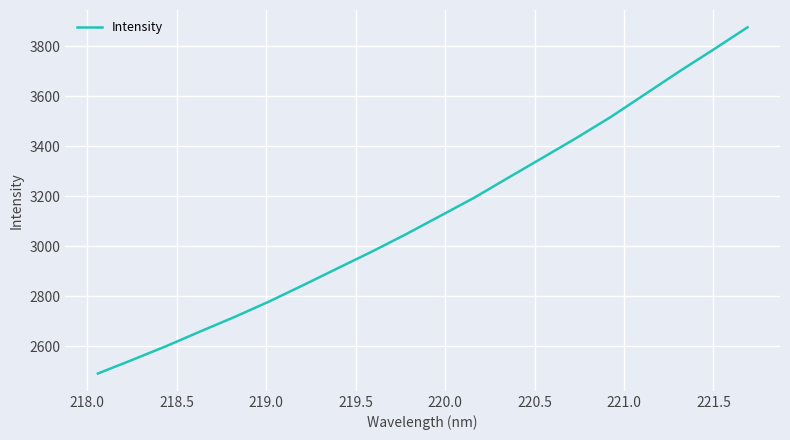

What is the smallest value displayed?

2490.5